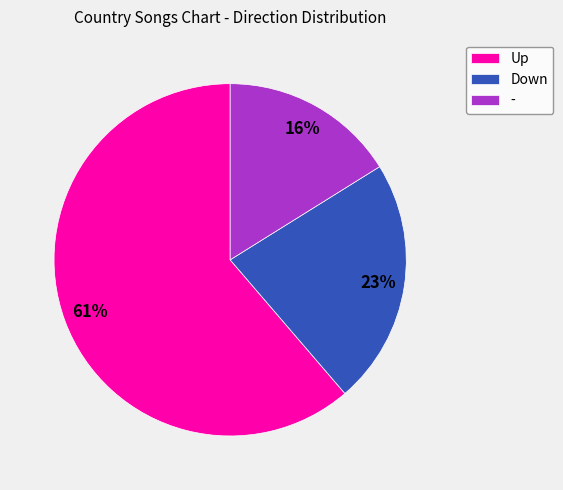

To the nearest percent, what is the average slice percentage?

33%